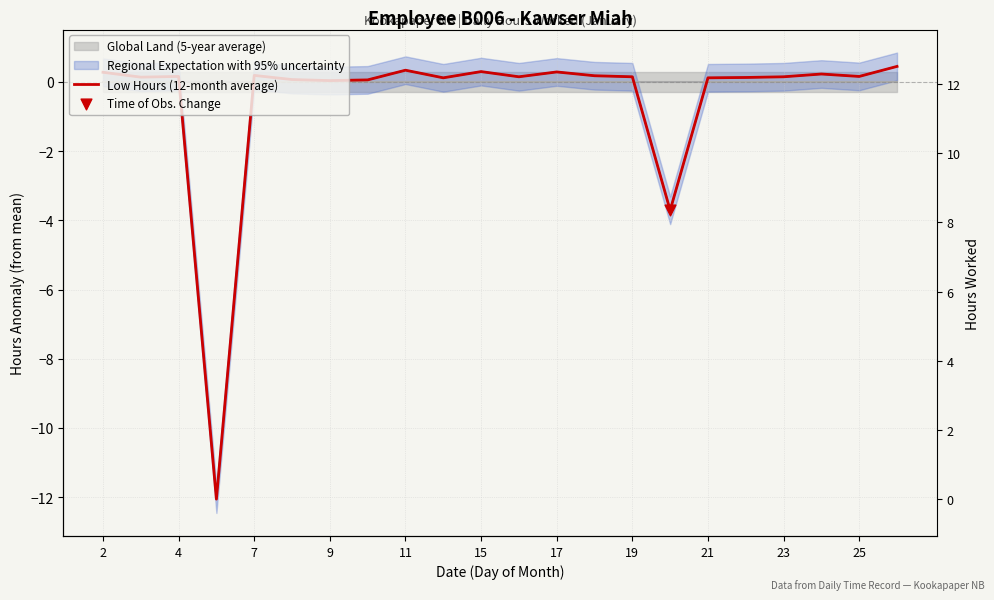

What is the change in value from 11 to 17?

-0.1